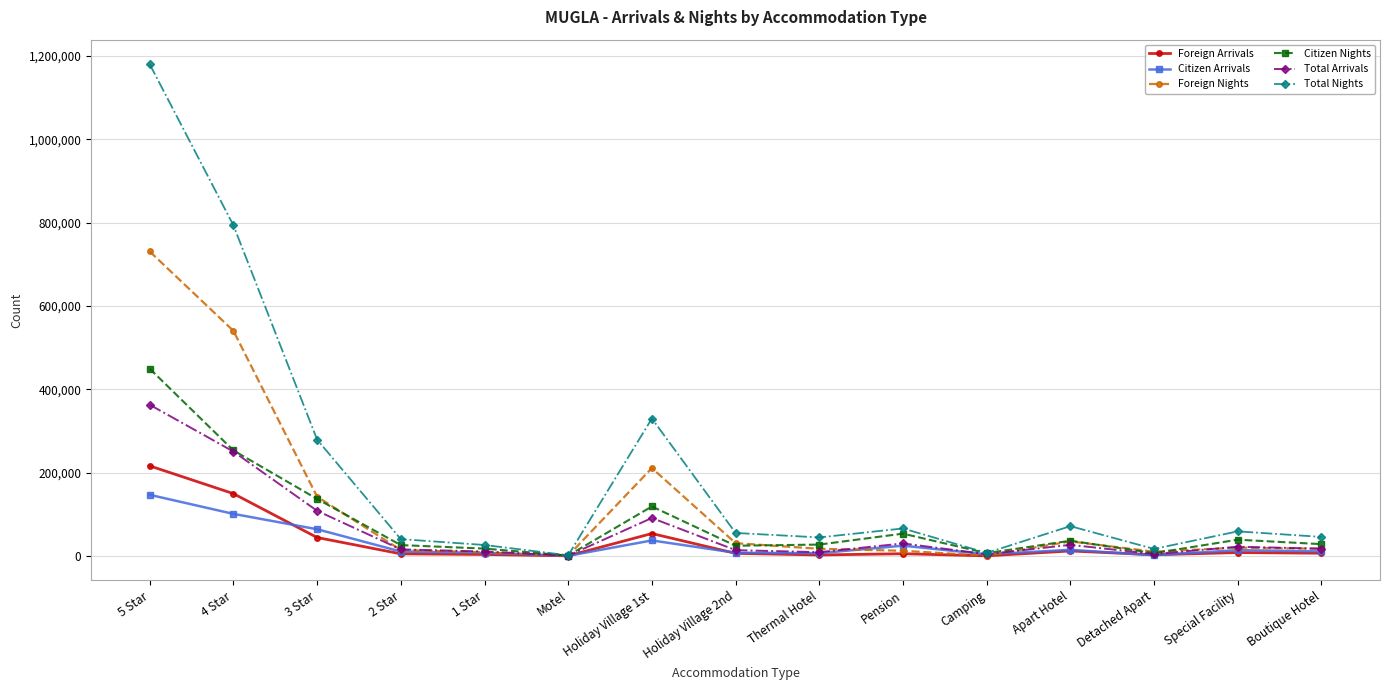

What is the value of the Foreign Arrivals point at the 14th from the left?

8139